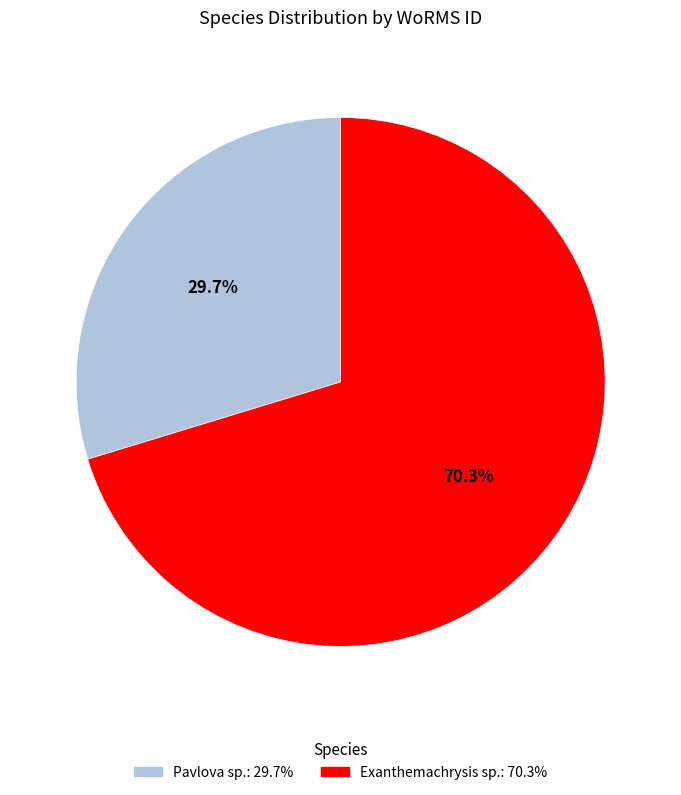

To the nearest percent, what percentage of the pie is Exanthemachrysis sp.?

70%